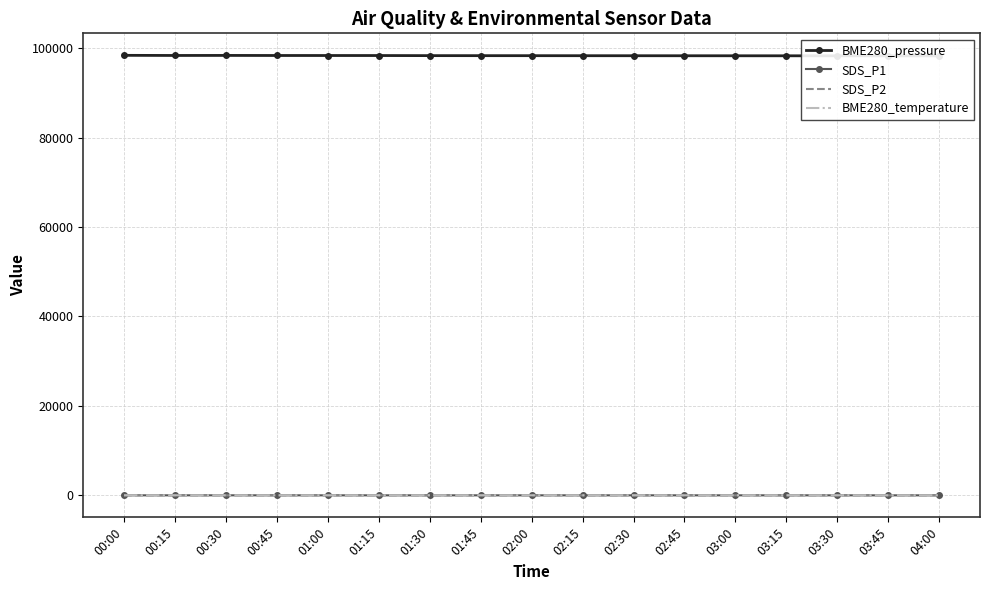

At how many categories does at least one series exceed 80293?

17